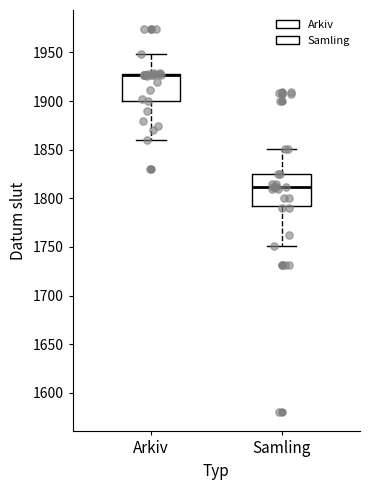

Reading left to right, read every box against the y-axis: the position of its median line, the range the box covers, and the ends of its whiskers. The values are not printed on the chart, so give them approximately, as read against the axis.

Arkiv: median 1925 (drawn on the box's upper edge), box 1900 to 1930, whiskers 1860 to 1950
Samling: median 1810, box 1795 to 1825, whiskers 1750 to 1850